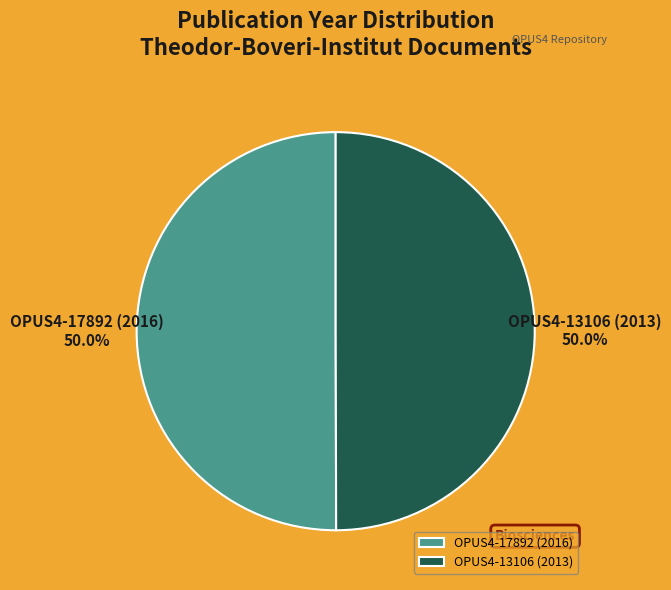

What portion of the pie excludes OPUS4-17892 (2016)?

50.0%